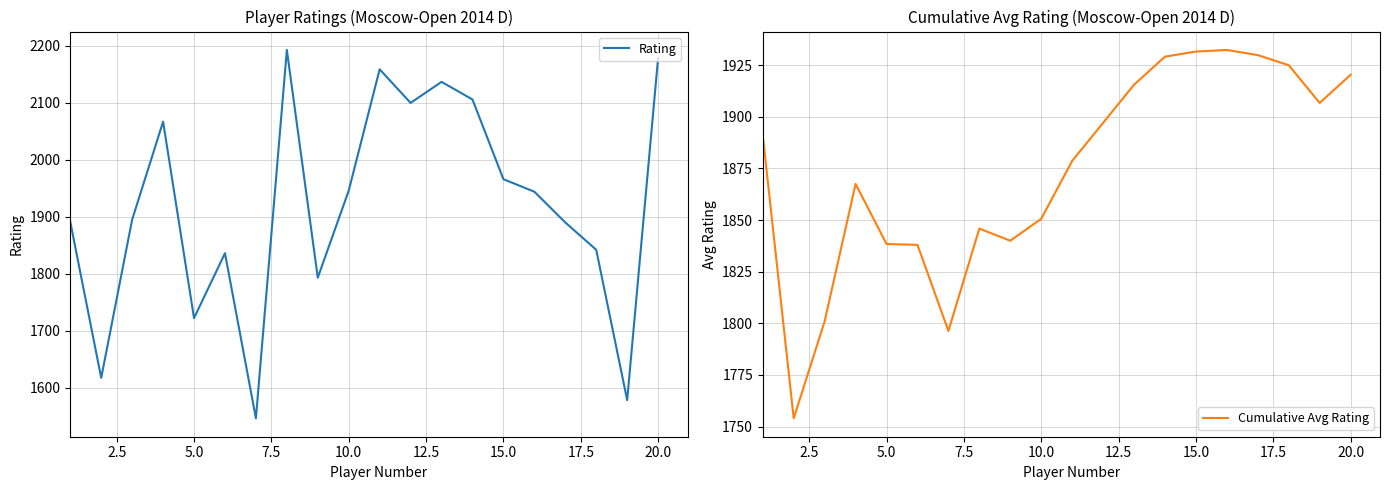

Which series has the widest spread of values?

Rating